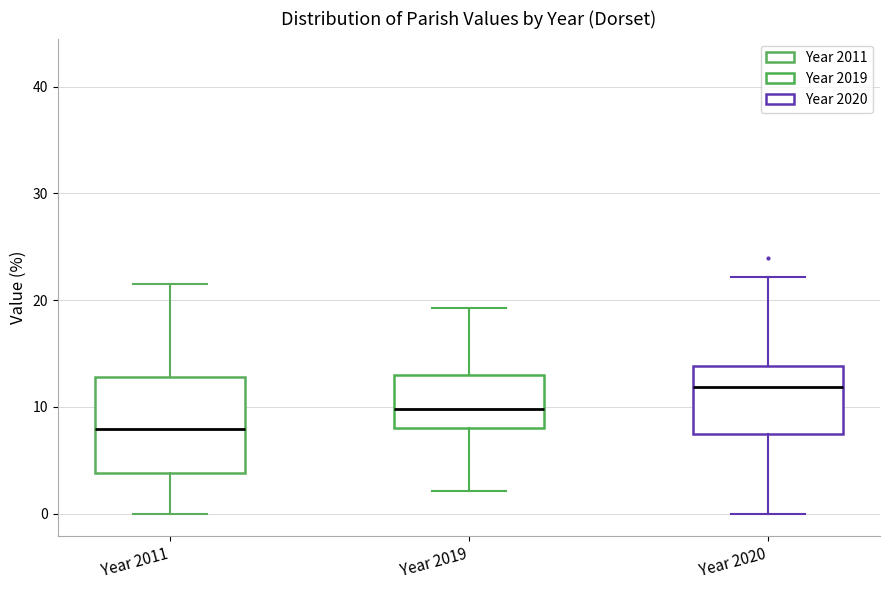

Which box has the highest median line?

Year 2020